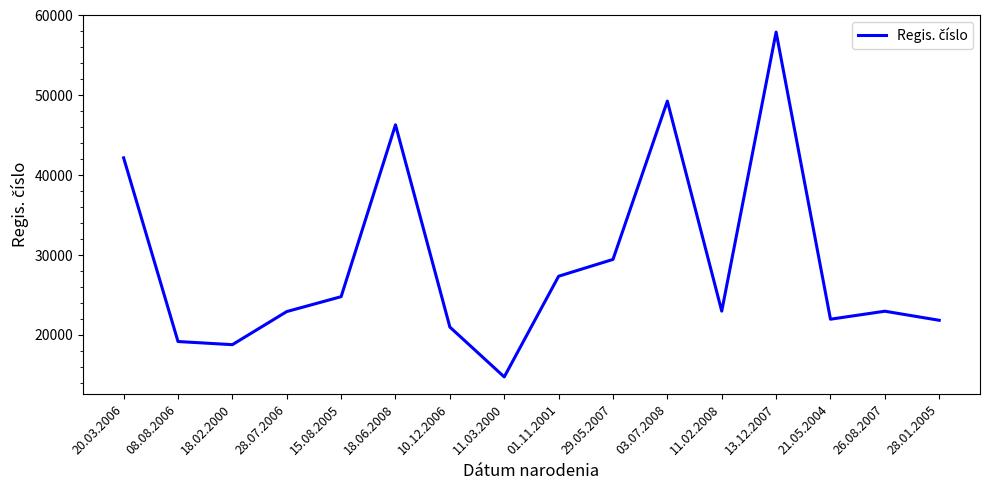

Approximately how many times larger is the value at 18.06.2008 compared to 26.08.2007?

2.0